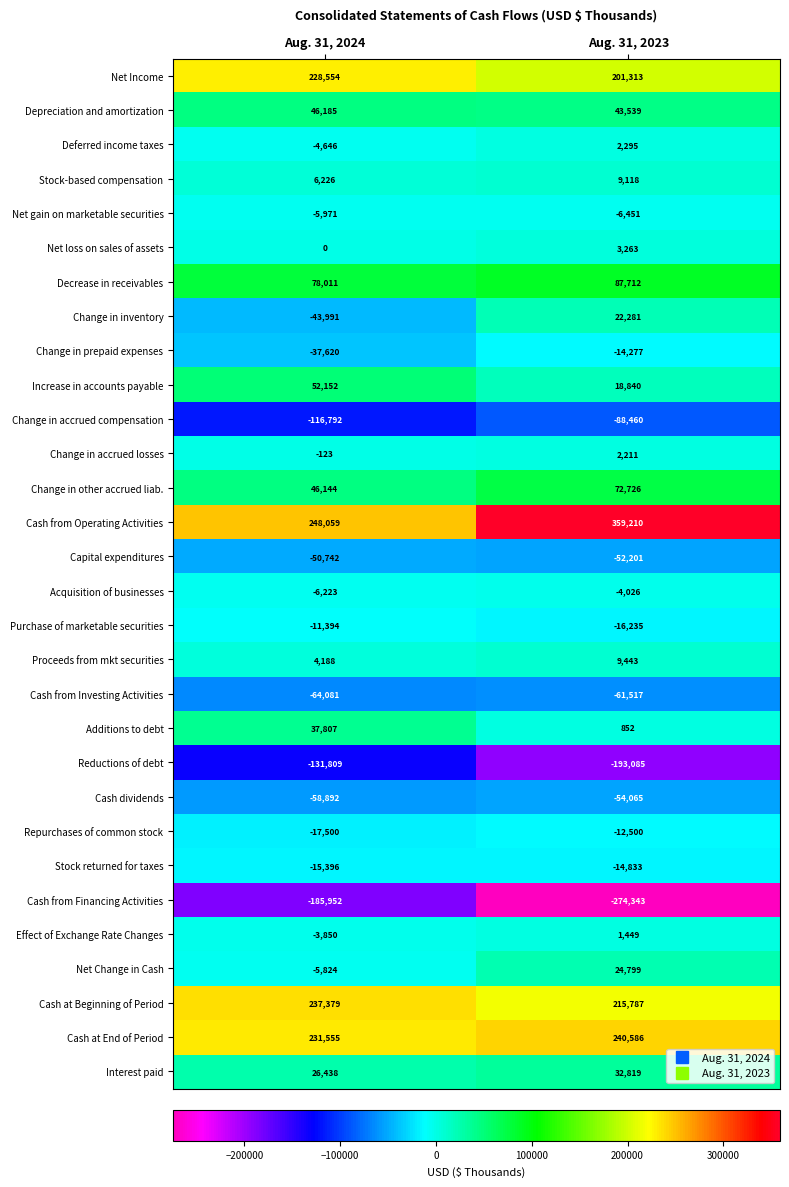

The value of Acquisition of businesses at Aug. 31, 2024 is -8857. True or false?

False